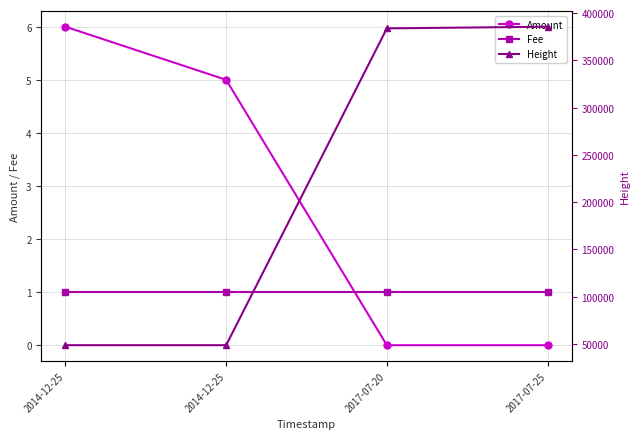

What are all the series names shown in the legend?

Amount, Fee, Height